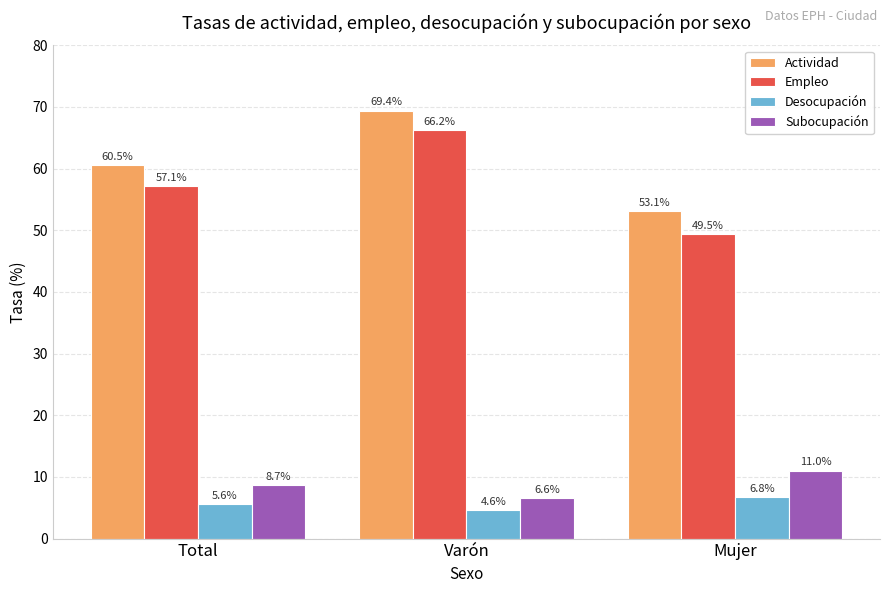

Which series has the largest range (max minus min)?

Empleo